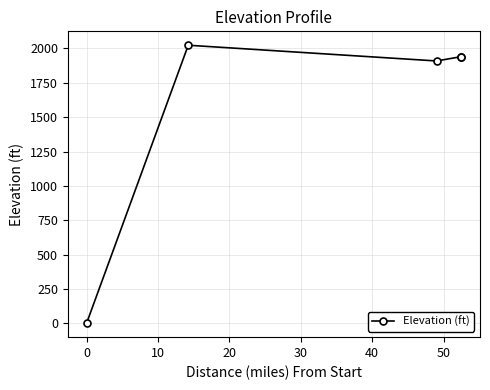

What is the difference between the maximum and minimum values?

2023.6